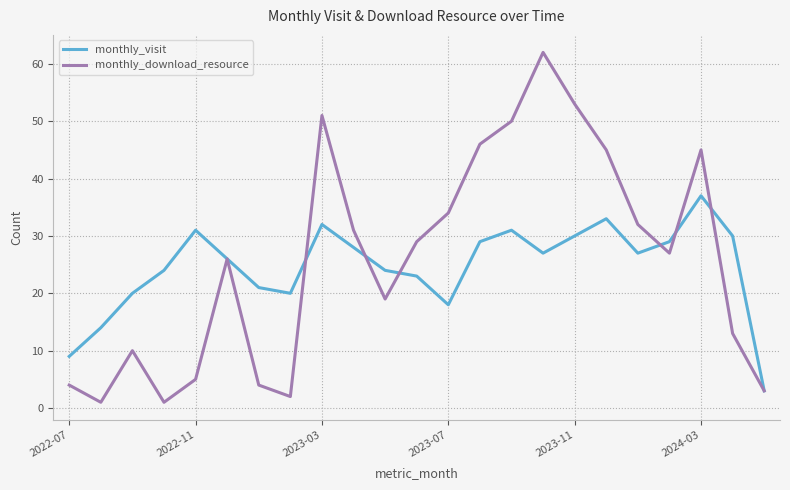

Which series has the widest spread of values?

monthly_download_resource